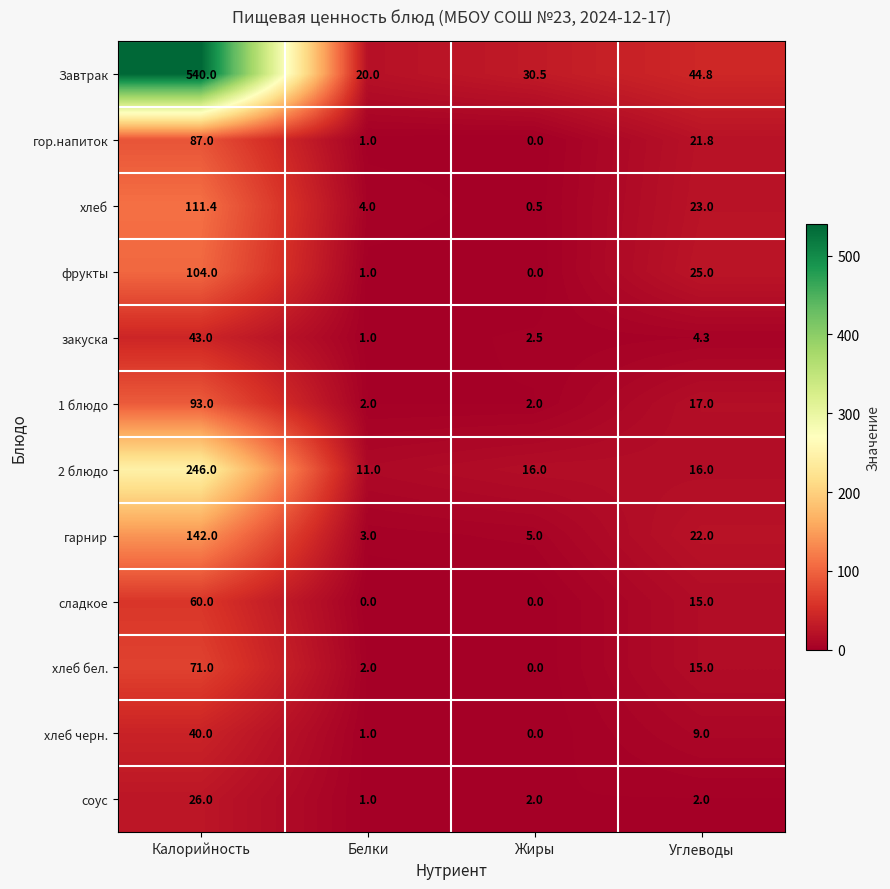

True or false: 2 блюдо has a value of 16.0 at Жиры.

True